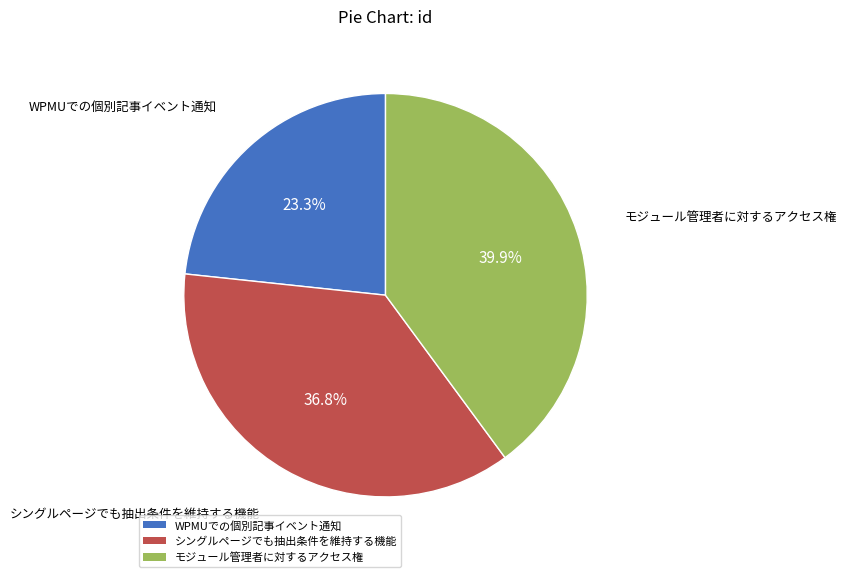

Is the sum of WPMUでの個別記事イベント通知 and モジュール管理者に対するアクセス権 greater than half?

Yes